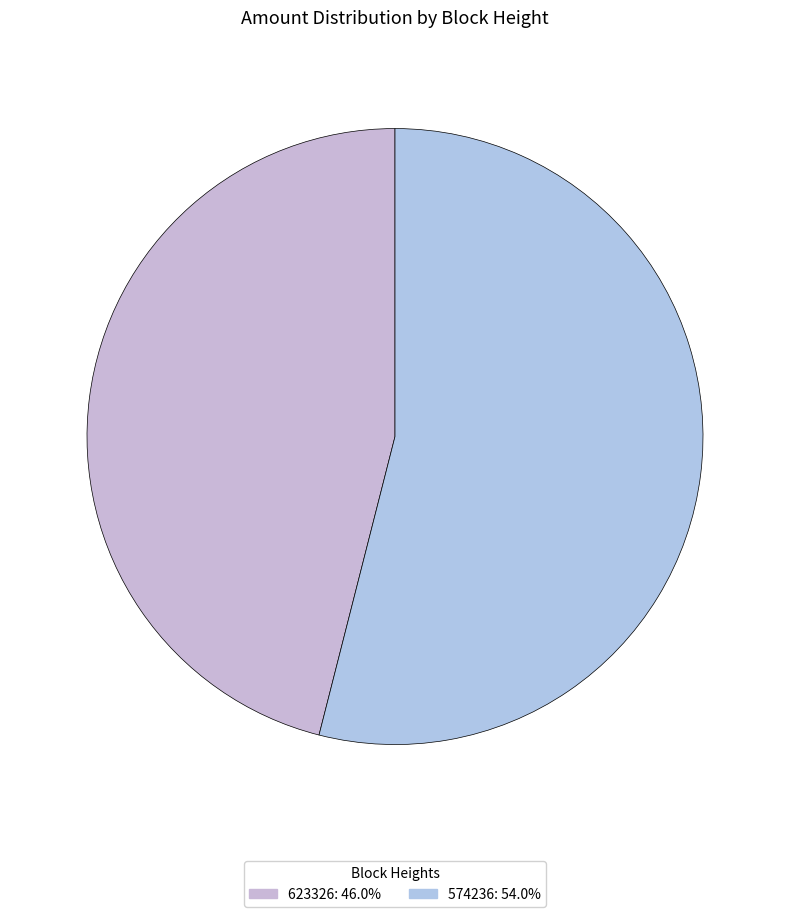

To the nearest percent, what percentage of the pie is 574236?

54%